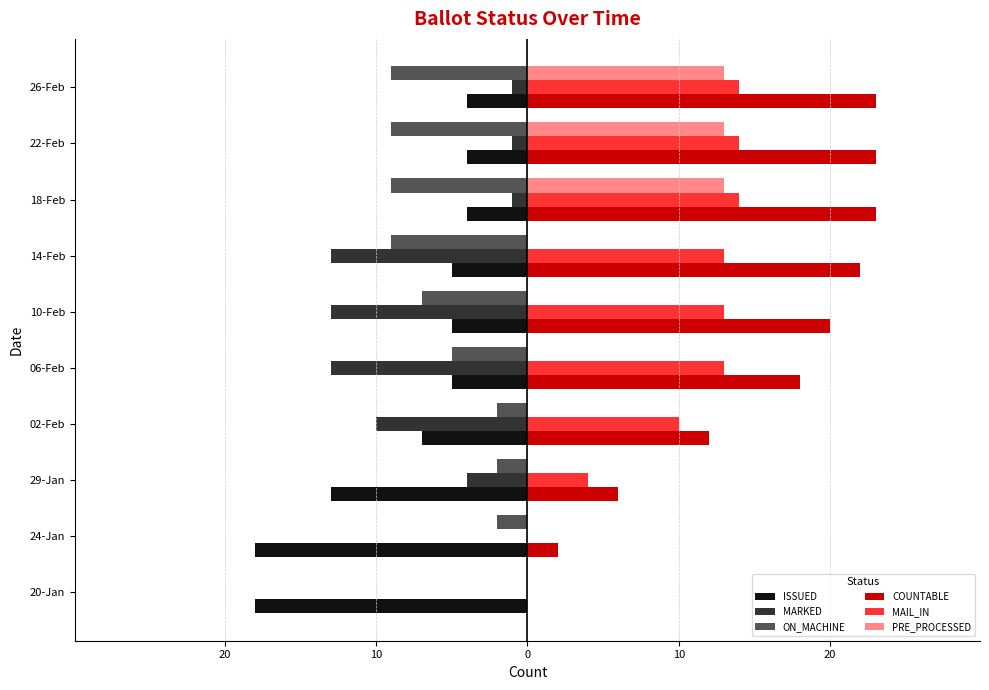

What are all the series names shown in the legend?

ISSUED, MARKED, ON_MACHINE, COUNTABLE, MAIL_IN, PRE_PROCESSED